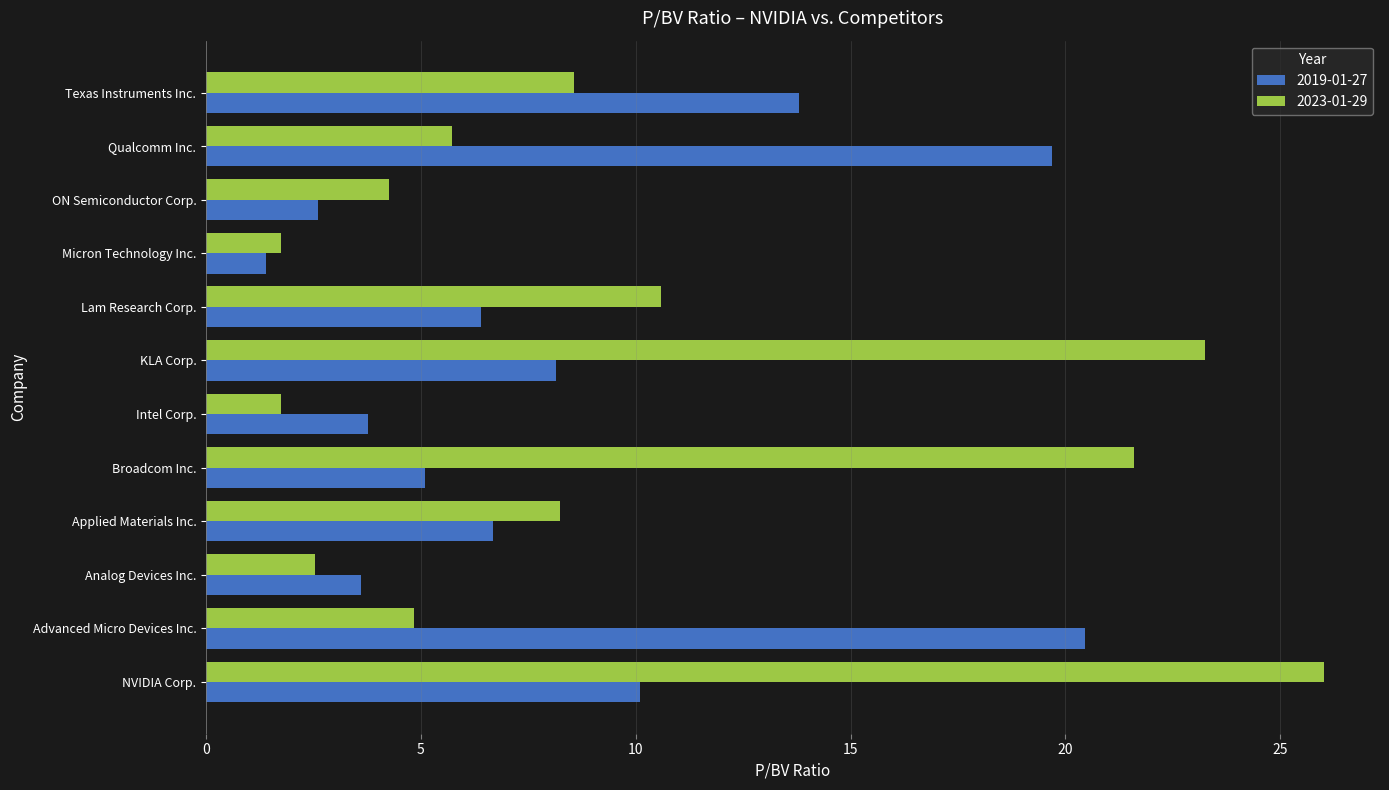

At how many categories does at least one series exceed 7?

8